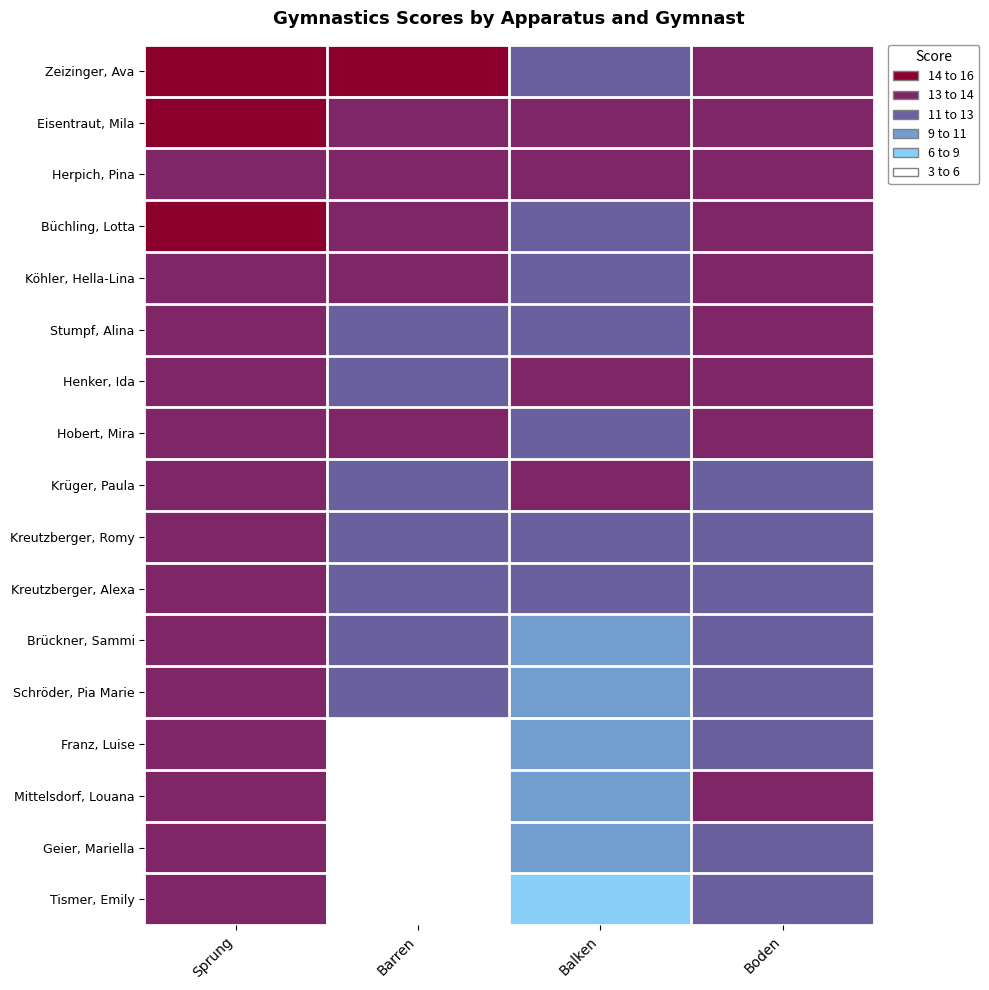

Between Sprung and Boden, which is larger?

Sprung